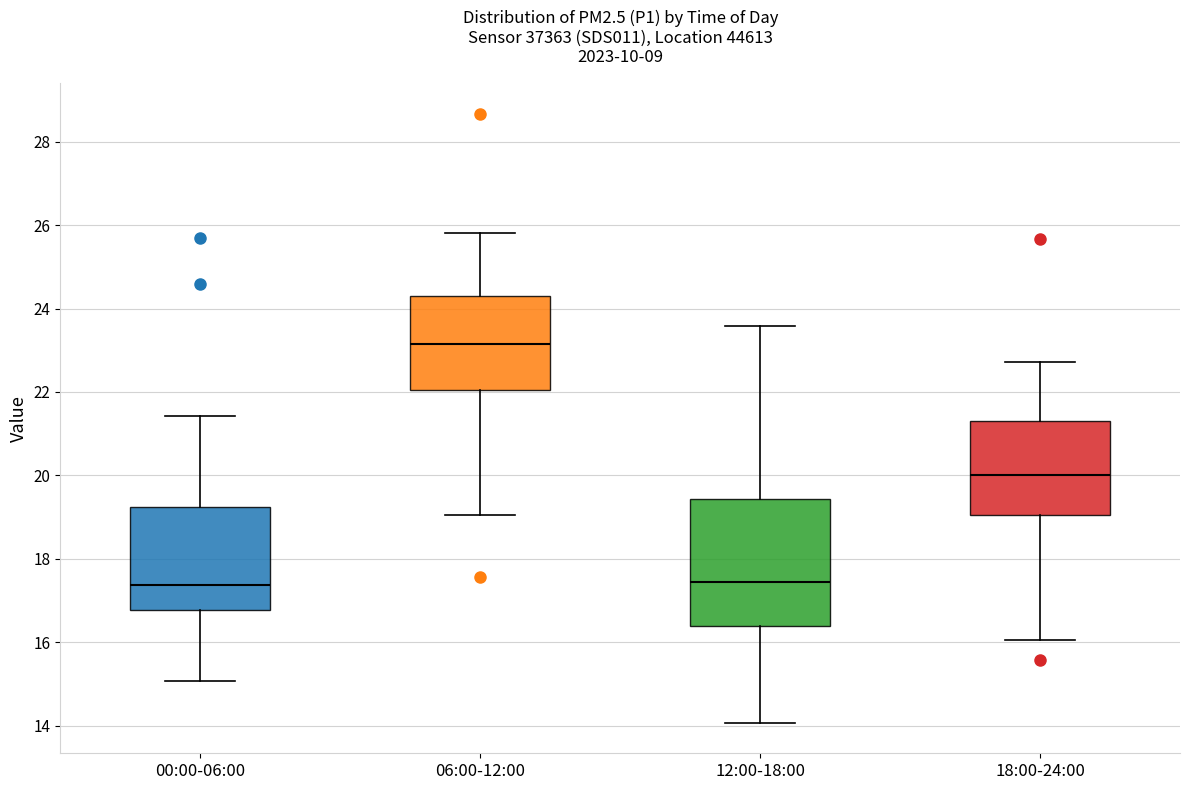

Comparing the boxes themselves (not the whiskers), which one is the tallest?

12:00-18:00